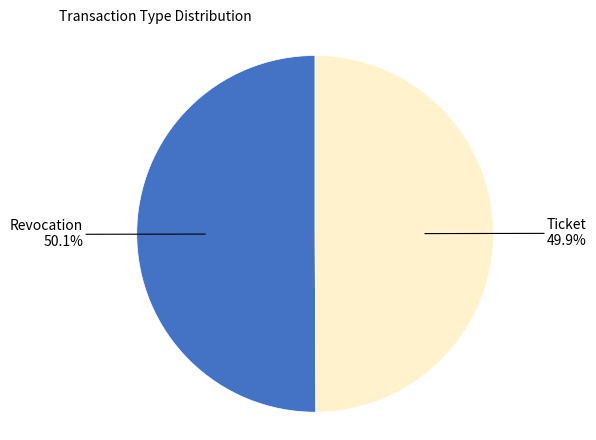

Does any single category account for the majority?

Yes